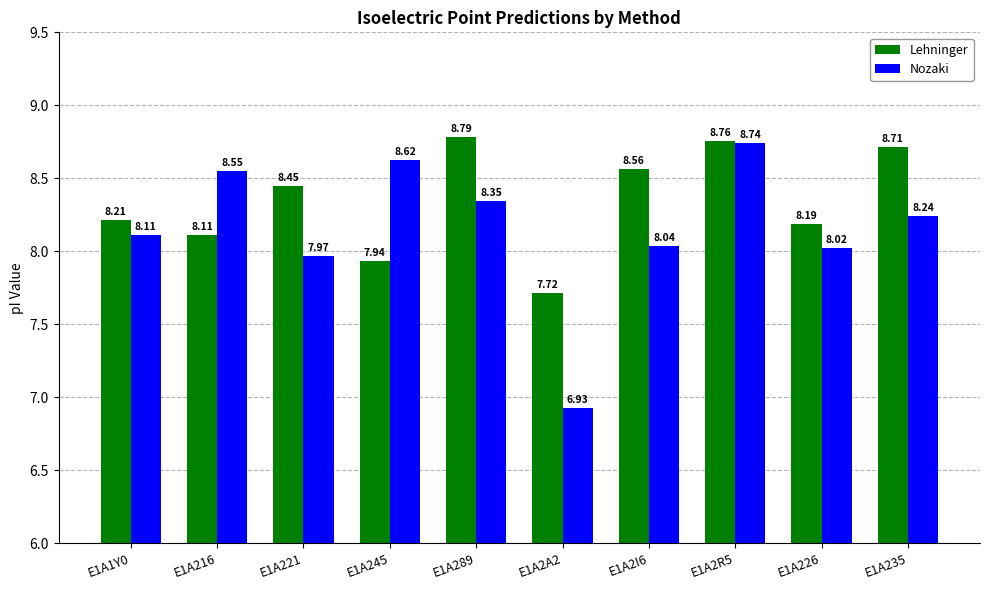

What position from the left is E1A2A2?

6